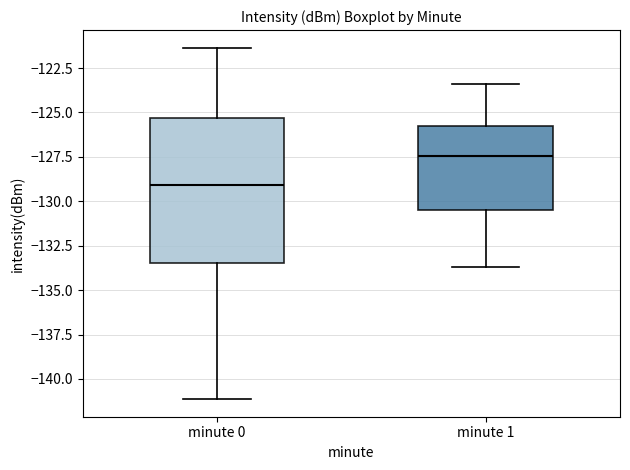

Reading left to right, transcribe this box plot: for each box, give where its median line is, the range the box spans, and where its two whiskers end, as read against the y-axis. The values are not printed on the chart, so give them approximately, as read against the axis.

minute 0: median -129.0, box -133.5 to -125.5, whiskers -141.0 to -121.5
minute 1: median -127.5, box -130.5 to -126.0, whiskers -133.5 to -123.5